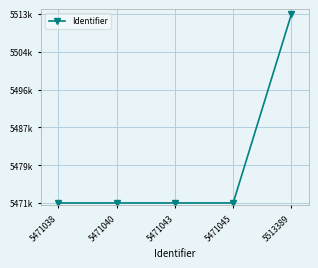

List the labels in order of value, smallest first.

5471038, 5471040, 5471043, 5471045, 5513389